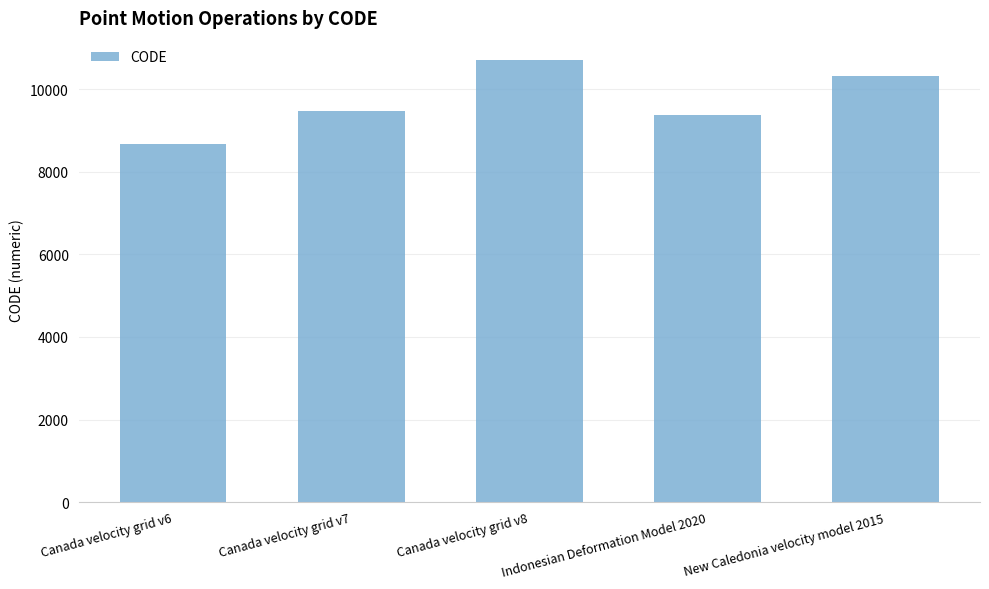

What is the label of the 4th bar from the left?

Indonesian Deformation Model 2020